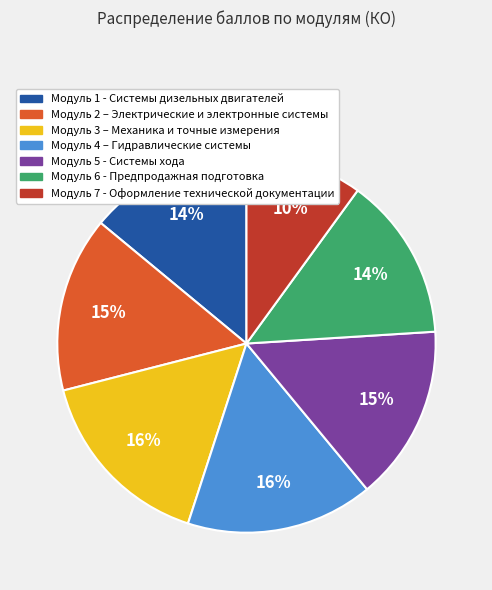

To the nearest percent, what is the average slice percentage?

14%